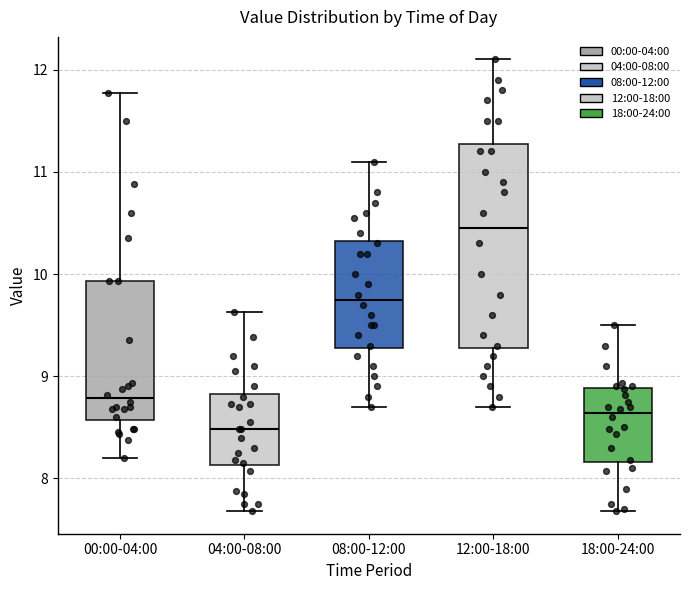

Reading left to right, transcribe this box plot: for each box, give where its median line is, the range the box spans, and where its two whiskers end, as read against the y-axis. The values are not printed on the chart, so give them approximately, as read against the axis.

00:00-04:00: median 8.8, box 8.6 to 9.9, whiskers 8.2 to 11.8
04:00-08:00: median 8.5, box 8.1 to 8.8, whiskers 7.7 to 9.6
08:00-12:00: median 9.8, box 9.3 to 10.3, whiskers 8.7 to 11.1
12:00-18:00: median 10.5, box 9.3 to 11.3, whiskers 8.7 to 12.1
18:00-24:00: median 8.6, box 8.2 to 8.9, whiskers 7.7 to 9.5